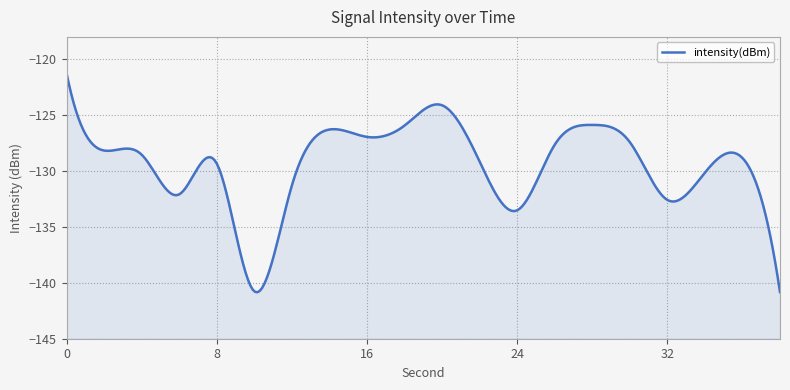

Reading left to right, list all the values displayed in this chart.

-121.3	-128.2	-128.5	-132.1	-129.3	-140.8	-131.3	-126.3	-126.9	-125.9	-124.1	-129.2	-133.5	-127.6	-125.9	-127.4	-132.6	-130.1	-128.8	-140.8